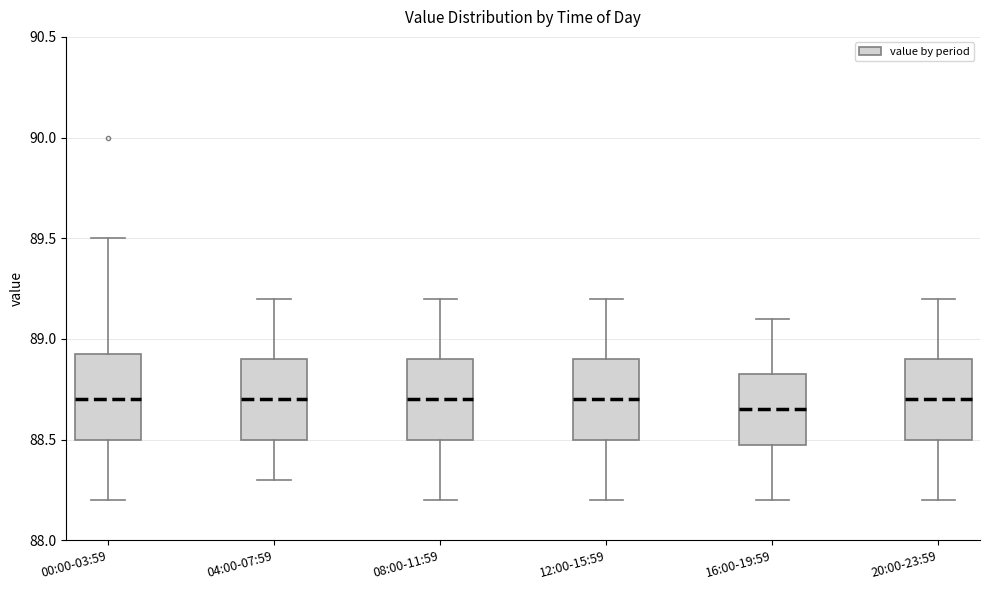

Where does the upper whisker of the box for 16:00-19:59 end on the y-axis? The values are not printed on the chart, so give them approximately, as read against the axis.

89.10